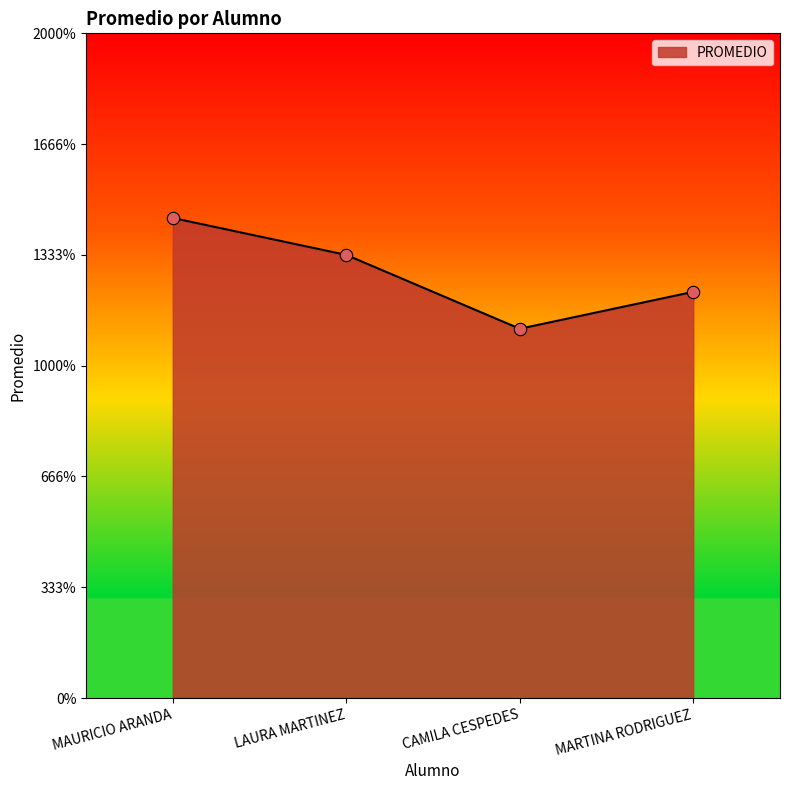

What is the ratio of the value at CAMILA CESPEDES to the value at LAURA MARTINEZ?

0.8